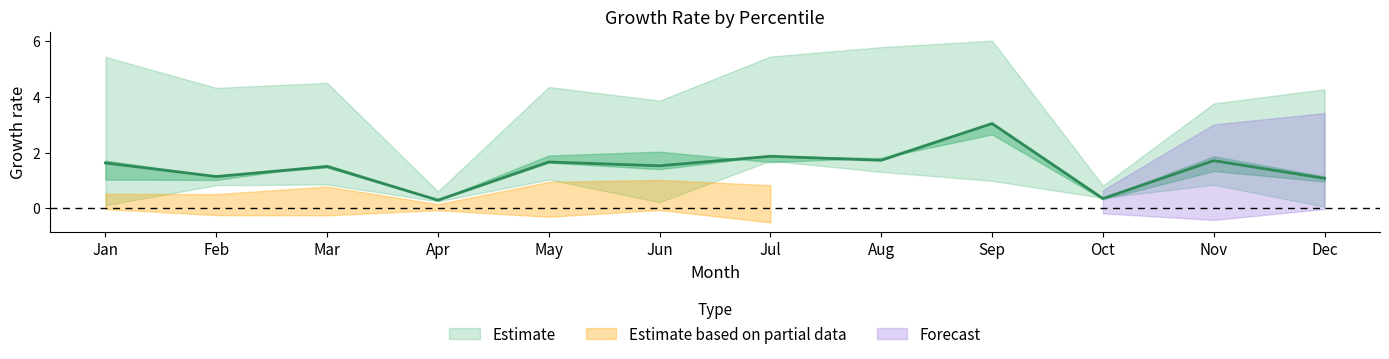

Where is the first local maximum for pct15?

Mar